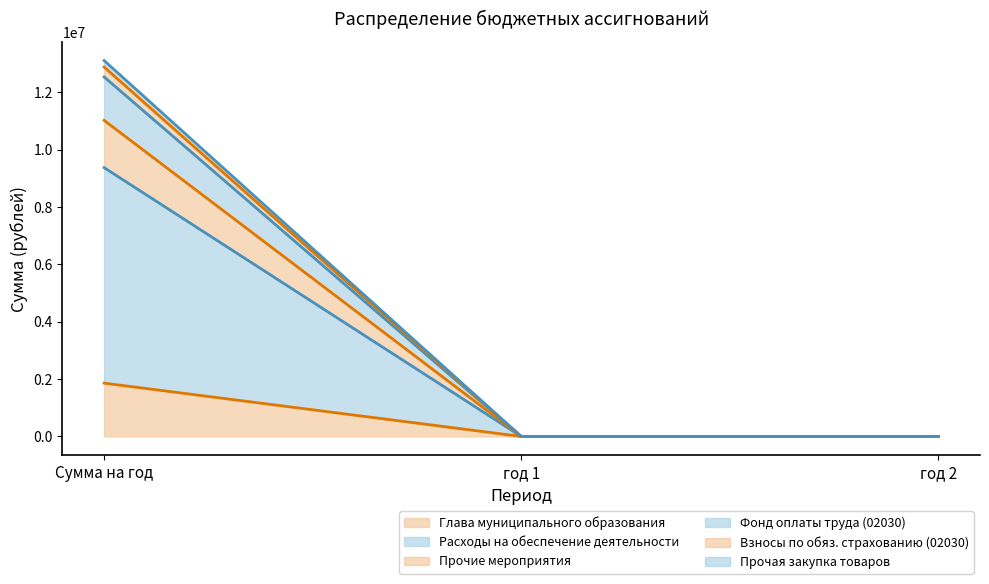

The value of Фонд оплаты труда (02030) at год 1 is 3460477. True or false?

False